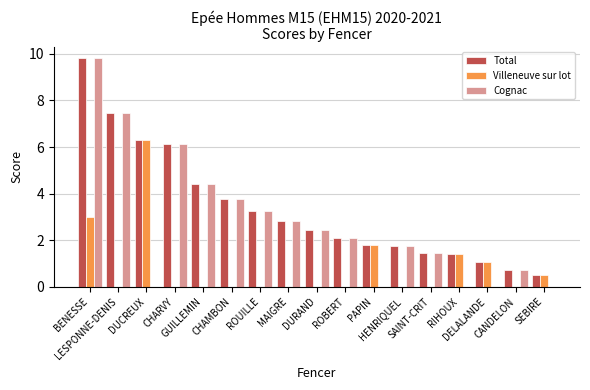

What value does the Total series have at DELALANDE?

1.1